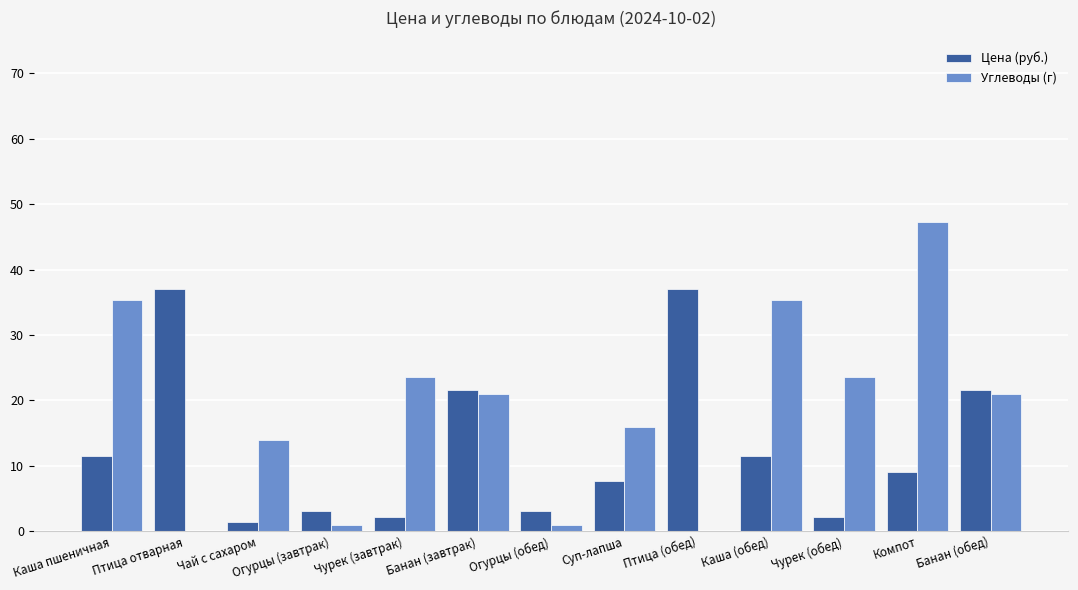

How many categories are shown in the chart?

13